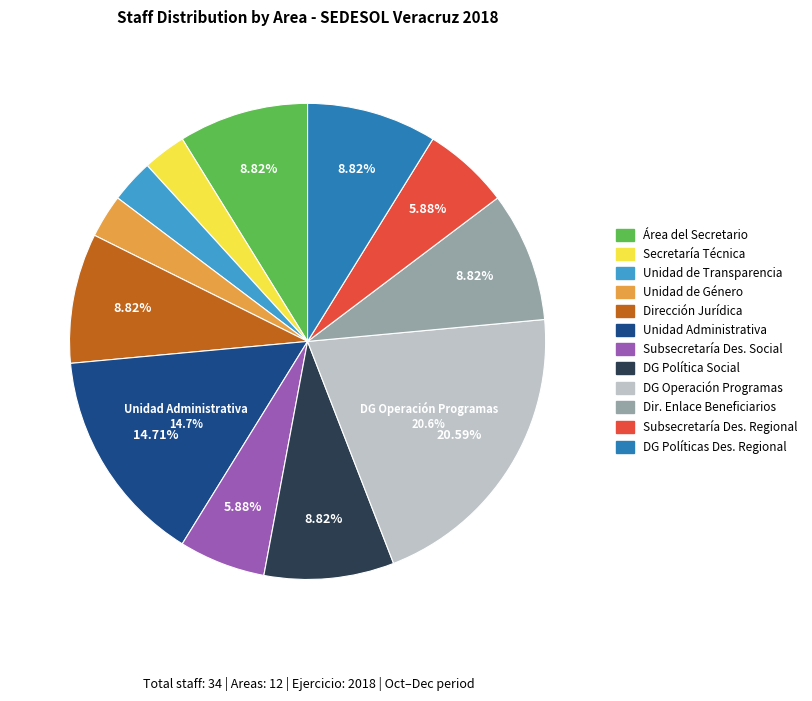

Does any single category account for the majority?

No